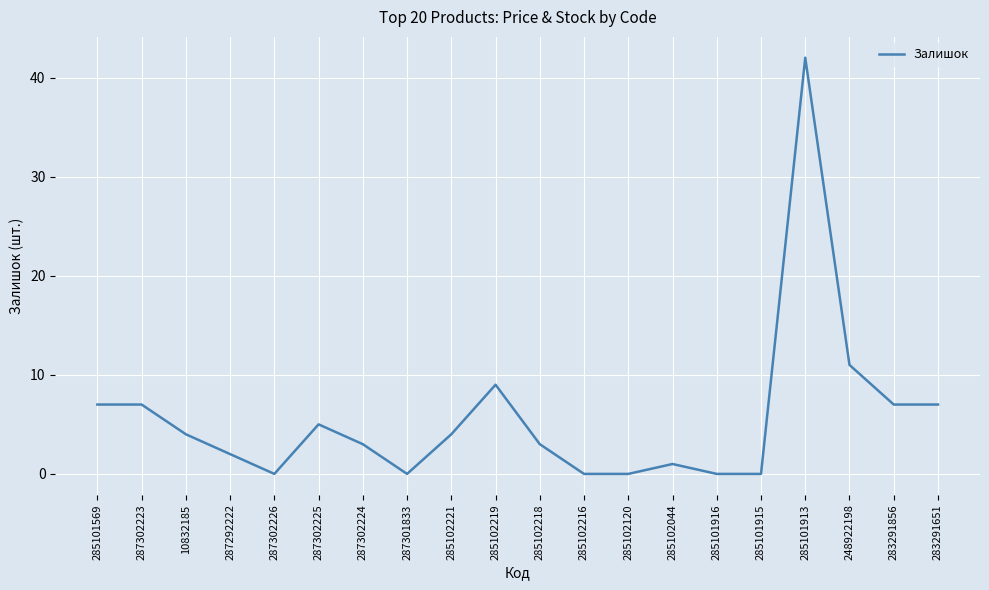

True or false: the data shows -14 at 287301833.

False